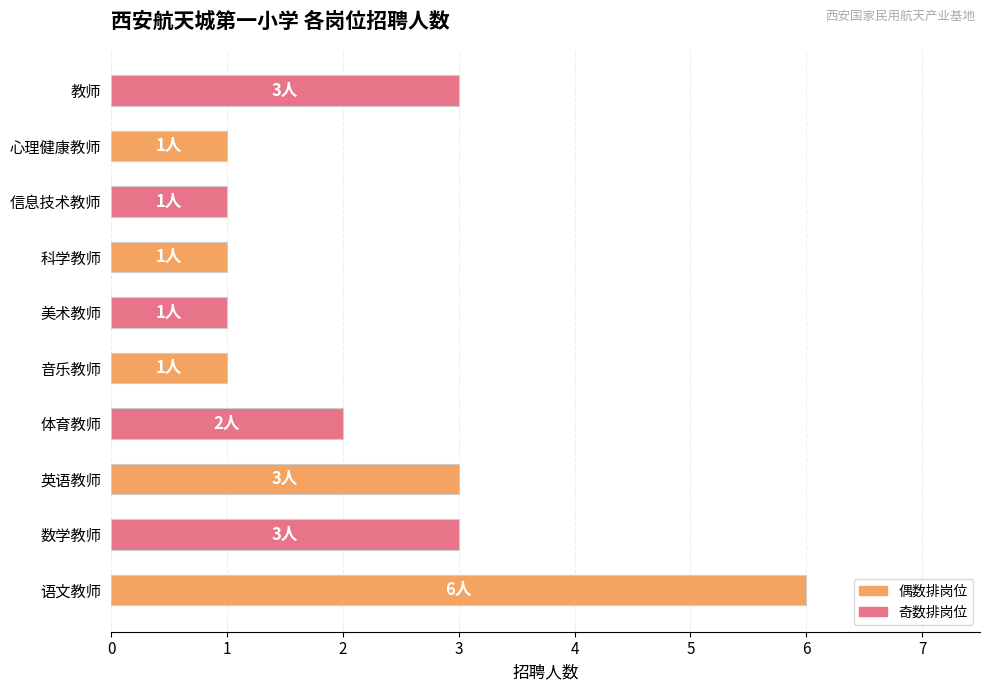

Reading bottom to top, list all the values displayed in this chart.

语文教师=6	数学教师=3	英语教师=3	体育教师=2	音乐教师=1	美术教师=1	科学教师=1	信息技术教师=1	心理健康教师=1	教师=3